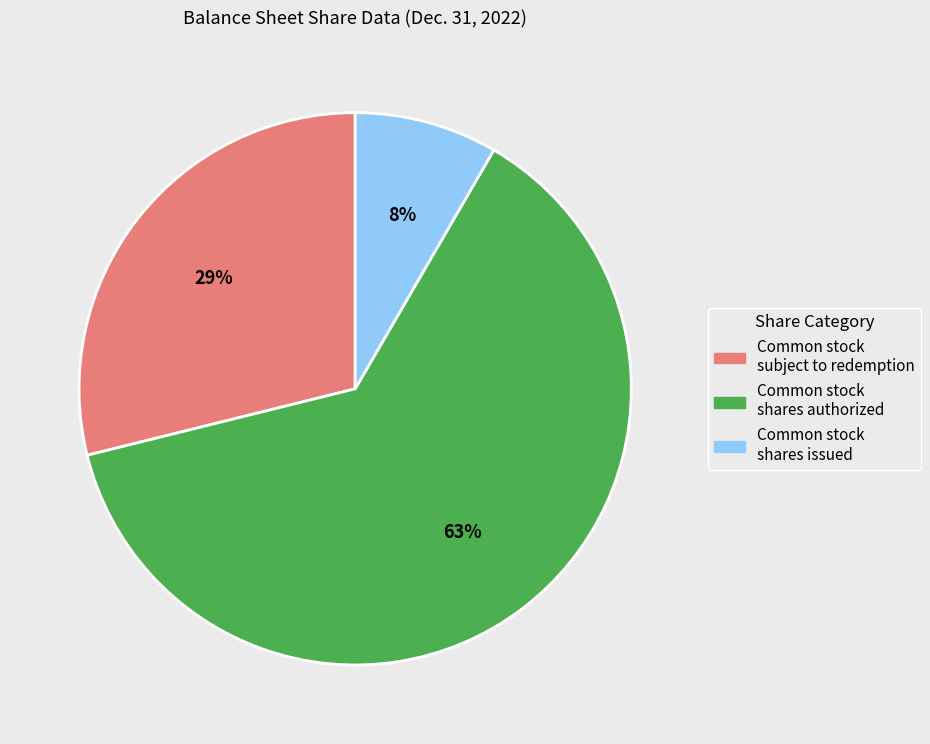

What percentage is the Common stock subject to redemption slice, to the nearest percent?

29%